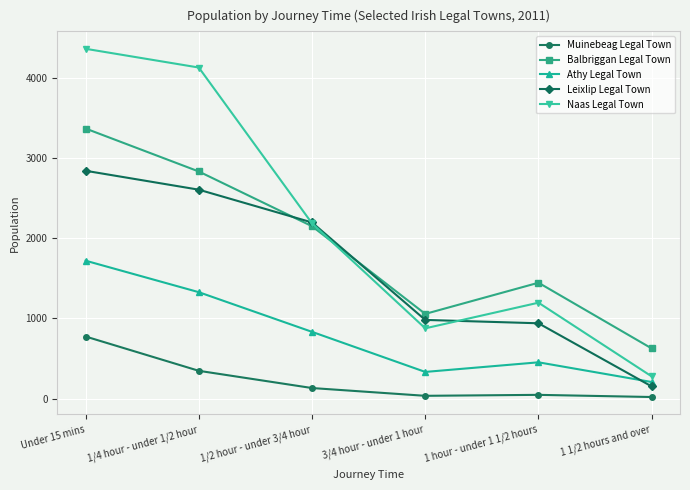

How many lines are shown in the chart?

5